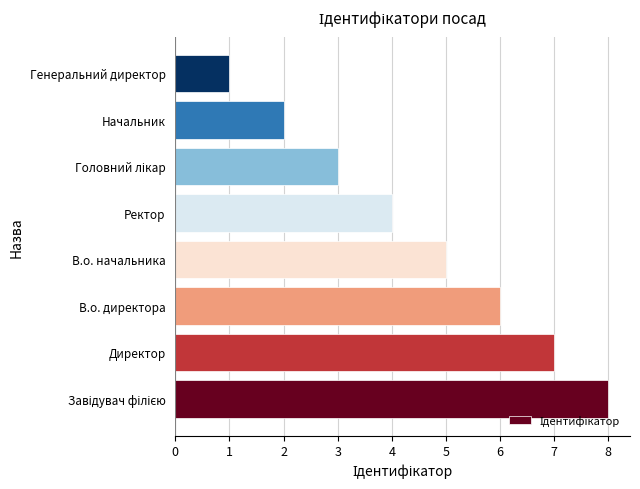

The chart shows a value of 1 at Генеральний директор. True or false?

True